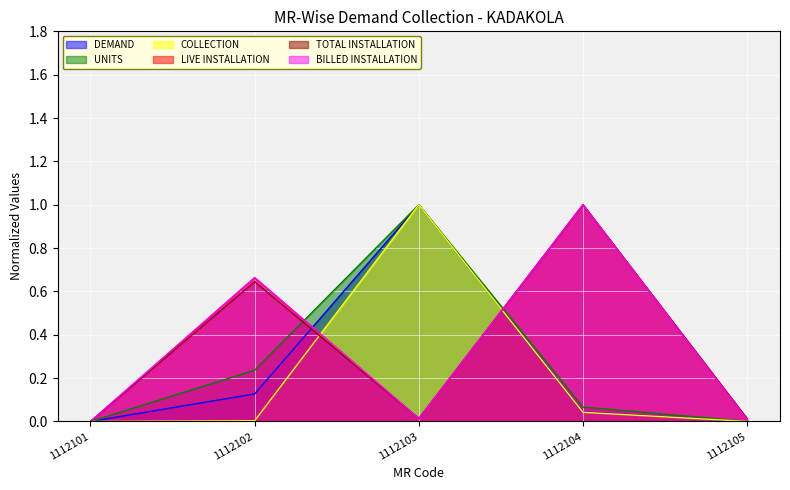

Is the value of DEMAND at 1112103 greater than the value of TOTAL INSTALLATION at 1112101?

Yes